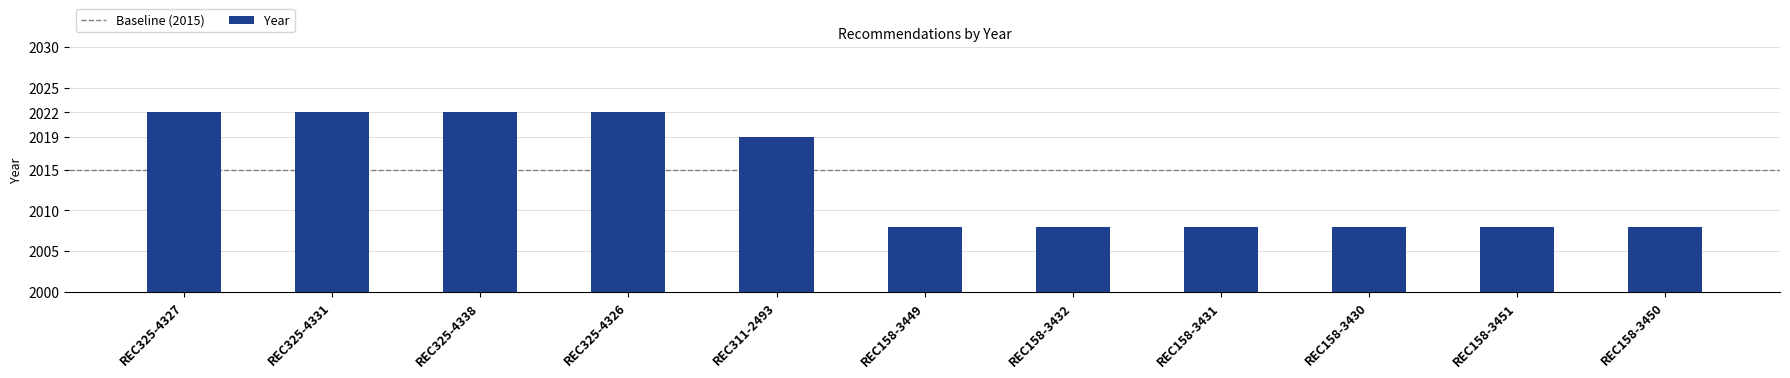

What is the minimum value shown in the chart?

2008